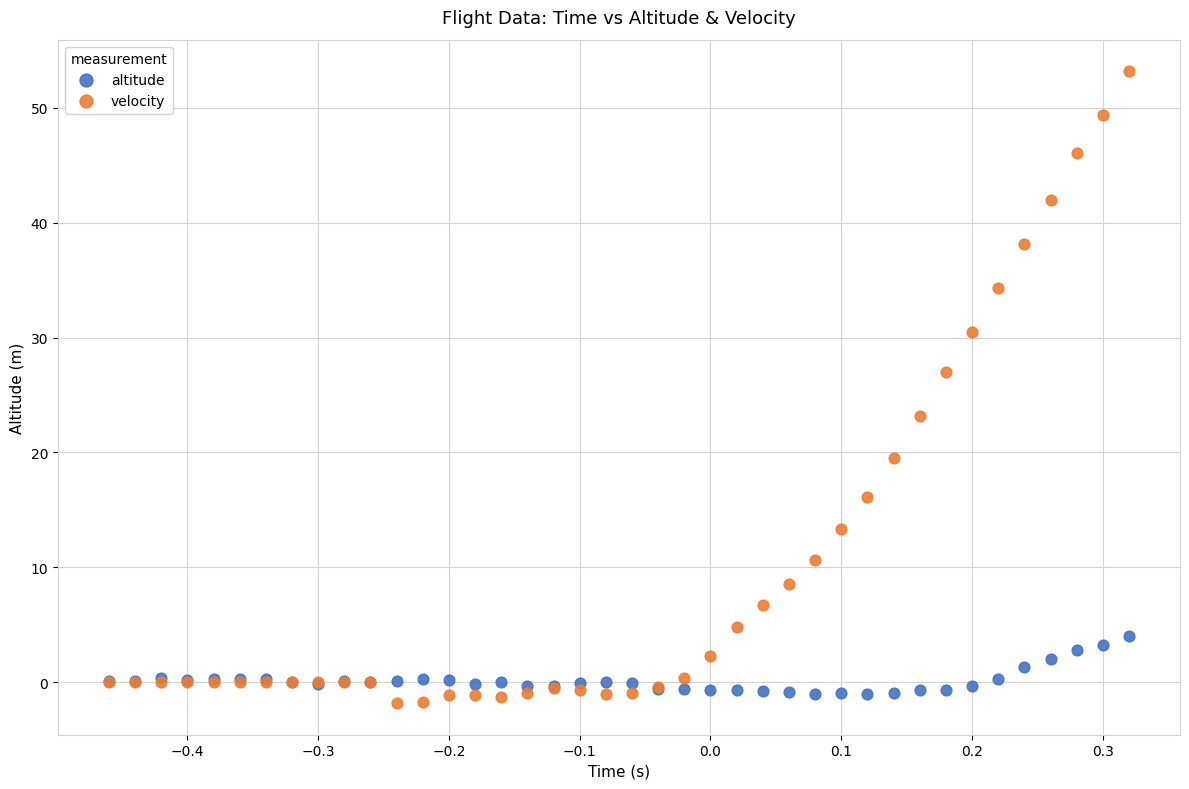

Which series has the widest spread of Y values?

velocity